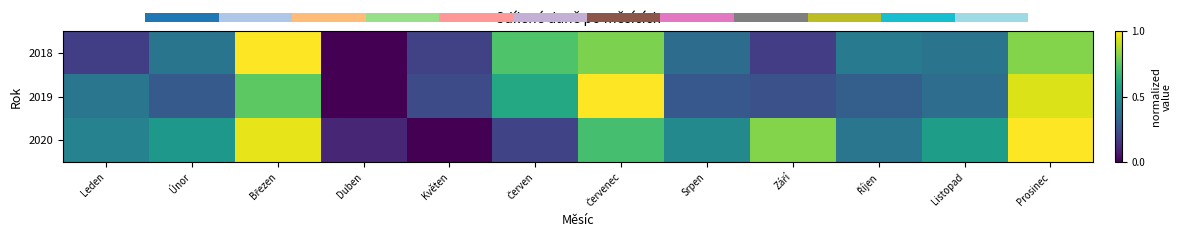

The 2020 series shows 0.5 at Srpen. True or false?

True